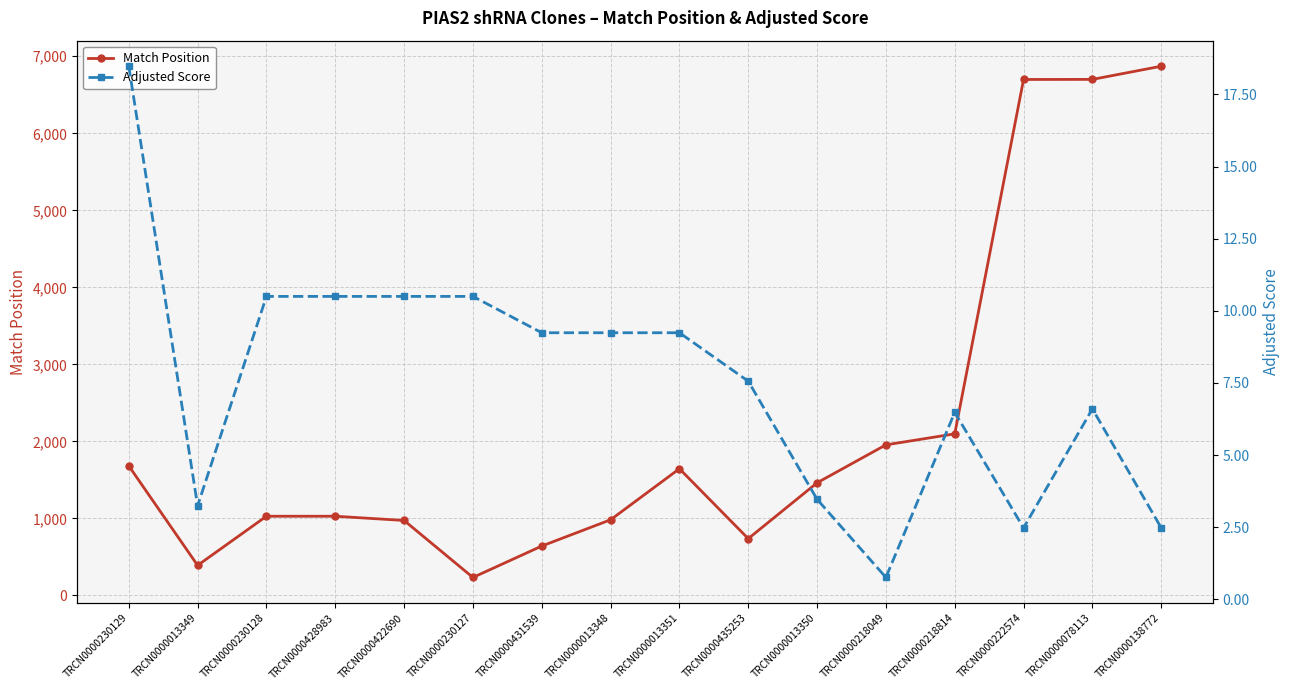

Does the chart display data point markers on the line(s)?

Yes